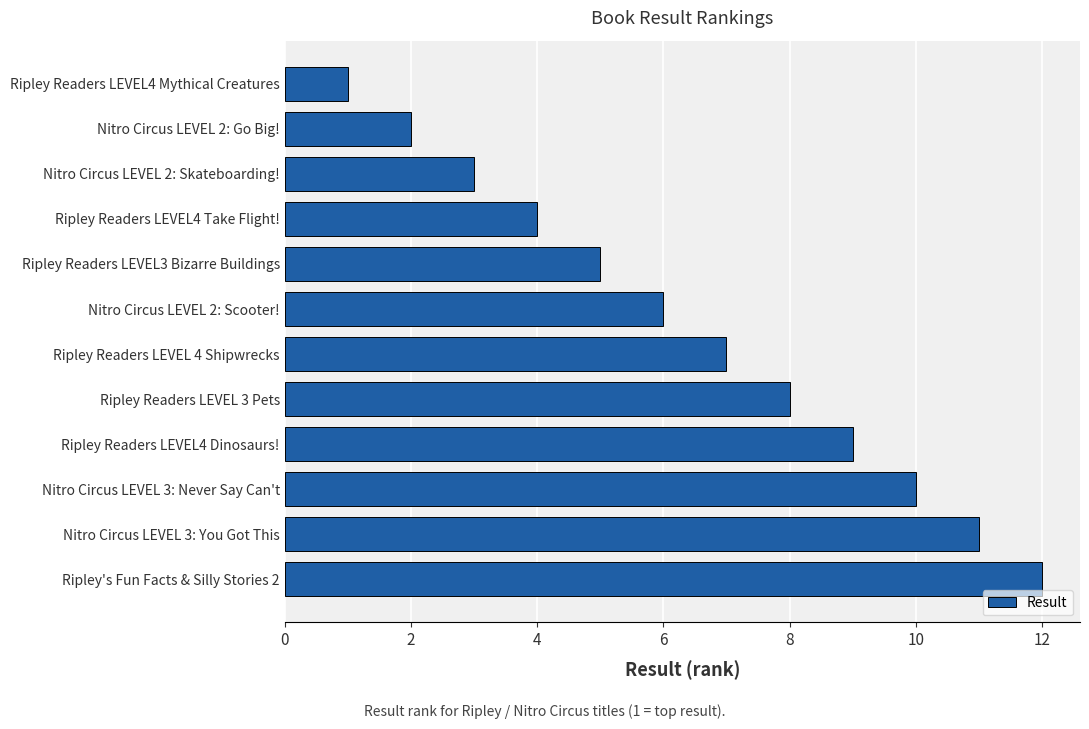

Which category has the highest value across all series?

Ripley's Fun Facts & Silly Stories 2